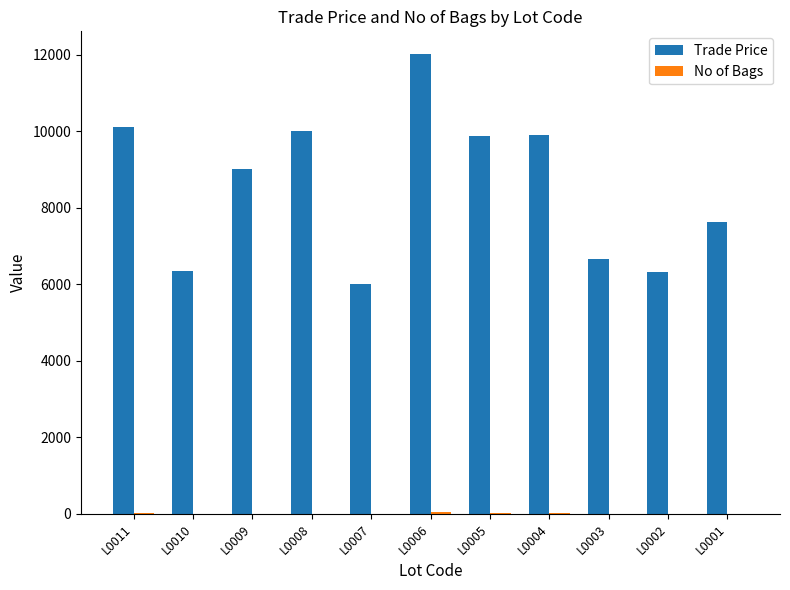

What is the maximum value shown in the chart?

12009